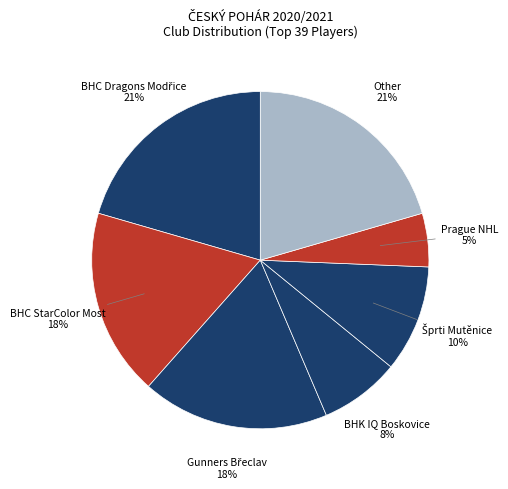

To the nearest percent, what is the difference between the largest and smallest slice percentages?

15%